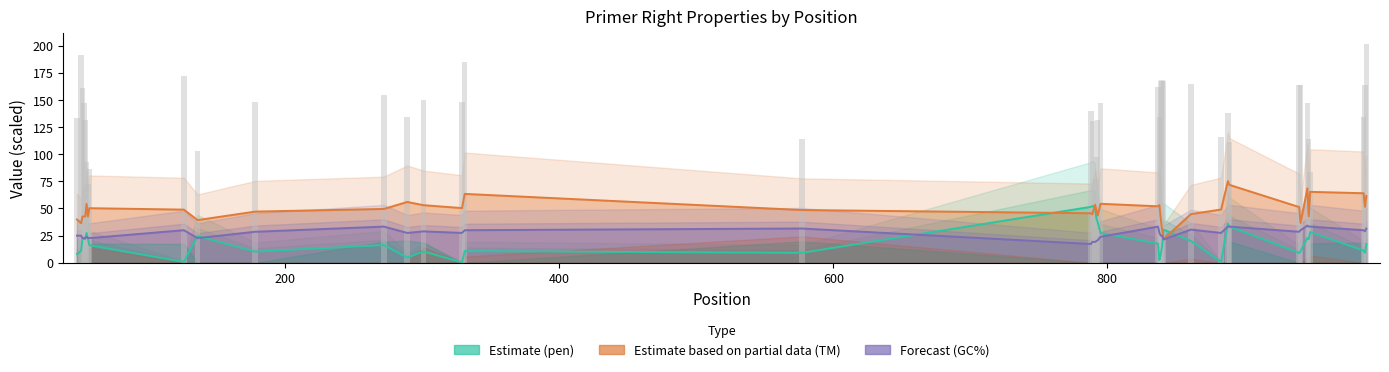

What is the value of the 37th bar from the left?

84.0